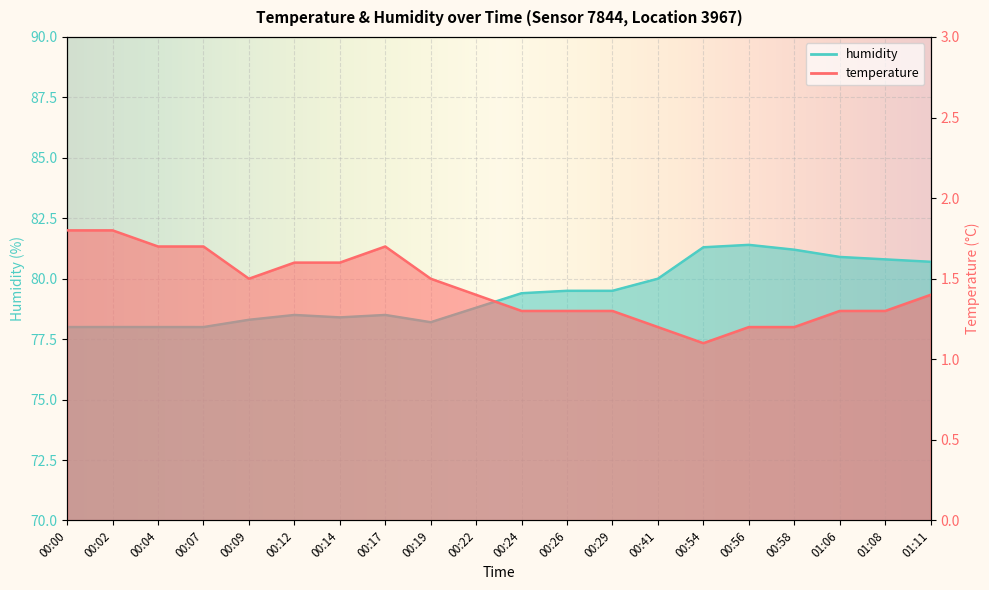

Rank the series by their maximum value, from lowest to highest.

temperature, humidity